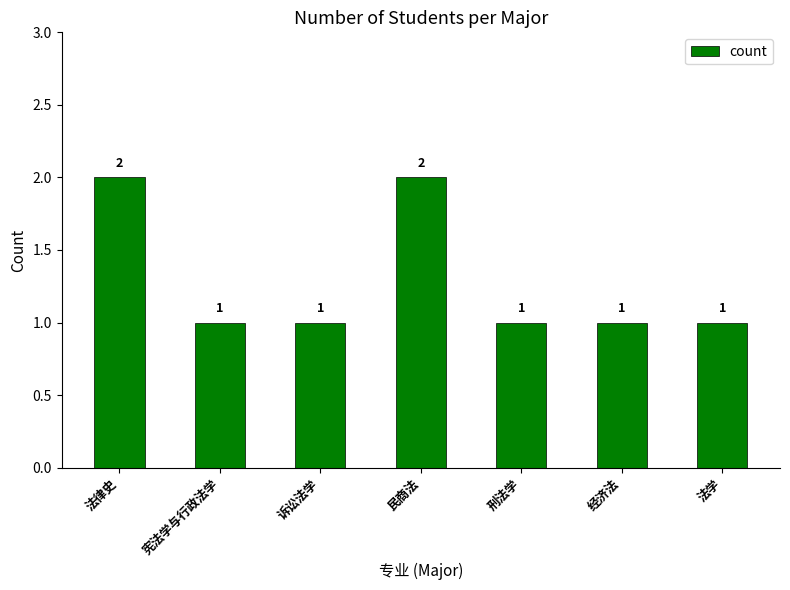

What is the change in value from 法律史 to 法学?

-1